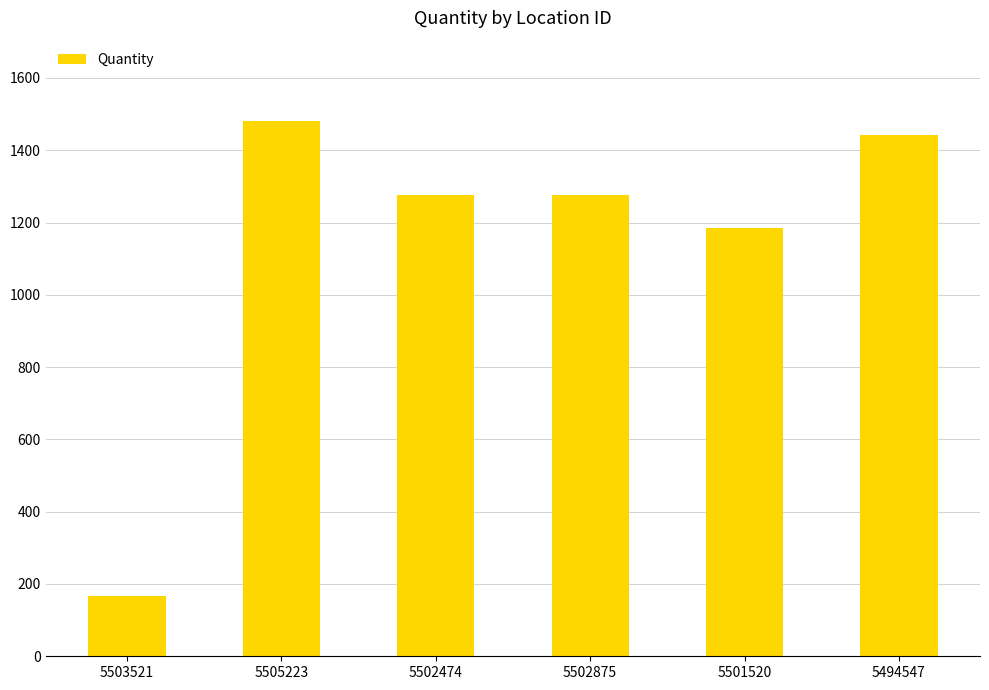

How many data points are less than 1277?

3